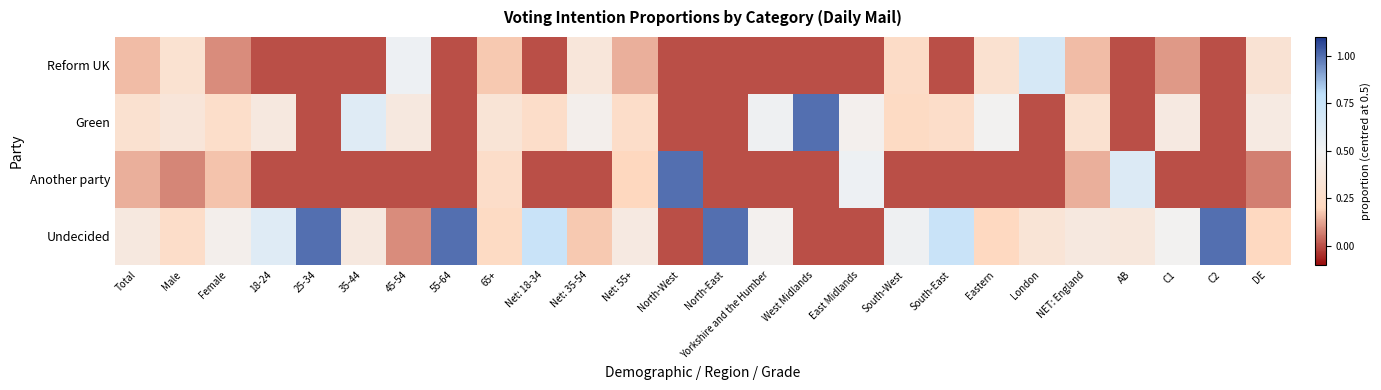

Reading left to right, list all the values displayed in this chart.

Reform UK: Total=-0.3	Male=-0.2	Female=-0.4	18-24=-0.5	25-34=-0.5	35-44=-0.5	45-54=0.0	55-64=-0.5	65+=-0.3	Net: 18-34=-0.5	Net: 35-54=-0.1	Net: 55+=-0.4	North-West=-0.5	North-East=-0.5	Yorkshire and the Humber=-0.5	West Midlands=-0.5	East Midlands=-0.5	South-West=-0.2	South-East=-0.5	Eastern=-0.2	London=0.2	NET: England=-0.3	AB=-0.5	C1=-0.4	C2=-0.5	DE=-0.2
Green: Total=-0.2	Male=-0.2	Female=-0.2	18-24=-0.1	25-34=-0.5	35-44=0.1	45-54=-0.1	55-64=-0.5	65+=-0.2	Net: 18-34=-0.2	Net: 35-54=-0.0	Net: 55+=-0.2	North-West=-0.5	North-East=-0.5	Yorkshire and the Humber=0.0	West Midlands=0.5	East Midlands=-0.0	South-West=-0.3	South-East=-0.2	Eastern=-0.0	London=-0.5	NET: England=-0.2	AB=-0.5	C1=-0.1	C2=-0.5	DE=-0.1
Another party: Total=-0.4	Male=-0.4	Female=-0.3	18-24=-0.5	25-34=-0.5	35-44=-0.5	45-54=-0.5	55-64=-0.5	65+=-0.2	Net: 18-34=-0.5	Net: 35-54=-0.5	Net: 55+=-0.3	North-West=0.5	North-East=-0.5	Yorkshire and the Humber=-0.5	West Midlands=-0.5	East Midlands=0.0	South-West=-0.5	South-East=-0.5	Eastern=-0.5	London=-0.5	NET: England=-0.4	AB=0.1	C1=-0.5	C2=-0.5	DE=-0.4
Undecided: Total=-0.1	Male=-0.2	Female=-0.0	18-24=0.1	25-34=0.5	35-44=-0.1	45-54=-0.4	55-64=0.5	65+=-0.3	Net: 18-34=0.2	Net: 35-54=-0.3	Net: 55+=-0.1	North-West=-0.5	North-East=0.5	Yorkshire and the Humber=-0.0	West Midlands=-0.5	East Midlands=-0.5	South-West=0.0	South-East=0.2	Eastern=-0.3	London=-0.2	NET: England=-0.1	AB=-0.1	C1=-0.0	C2=0.5	DE=-0.3